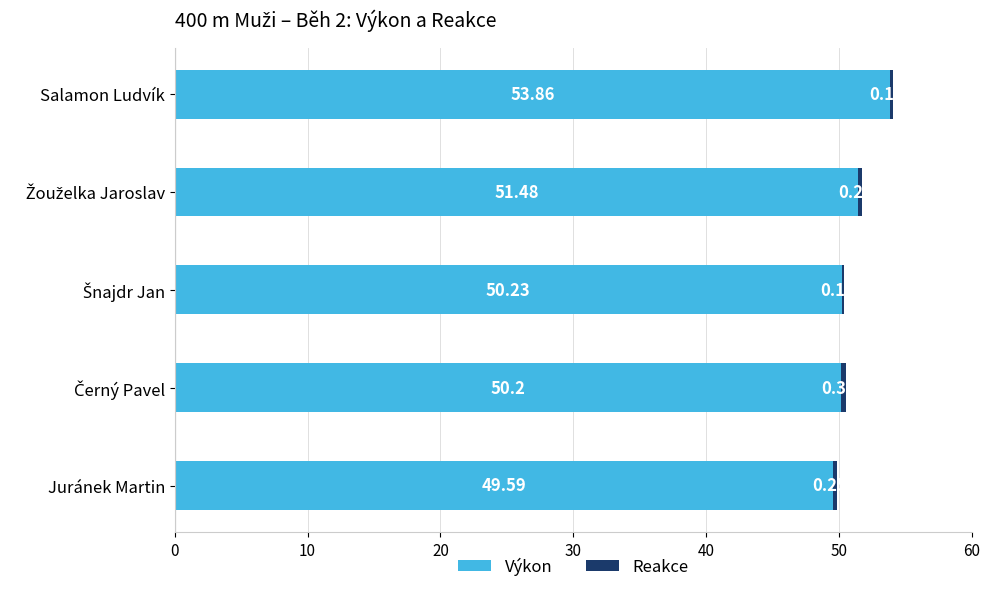

At which category is the sum across all series the highest?

Salamon Ludvík